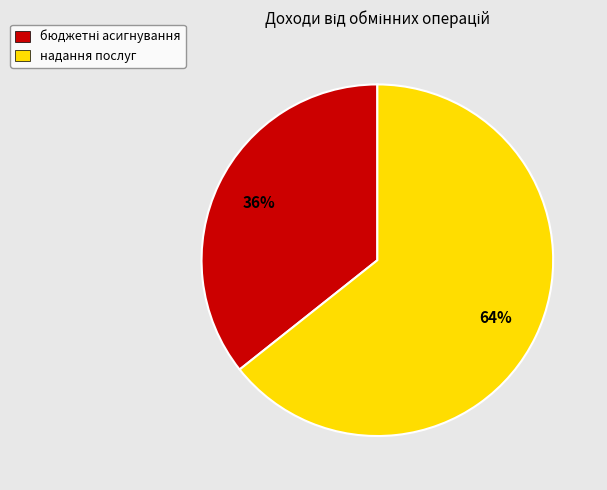

To the nearest percent, what portion does надання послуг represent?

64%